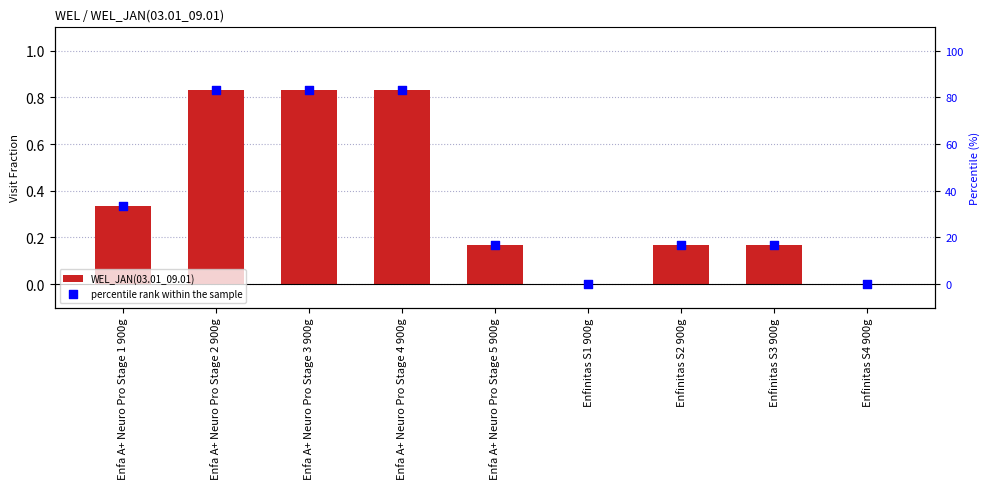

Which series has the largest Y range (max minus min)?

percentile rank within the sample